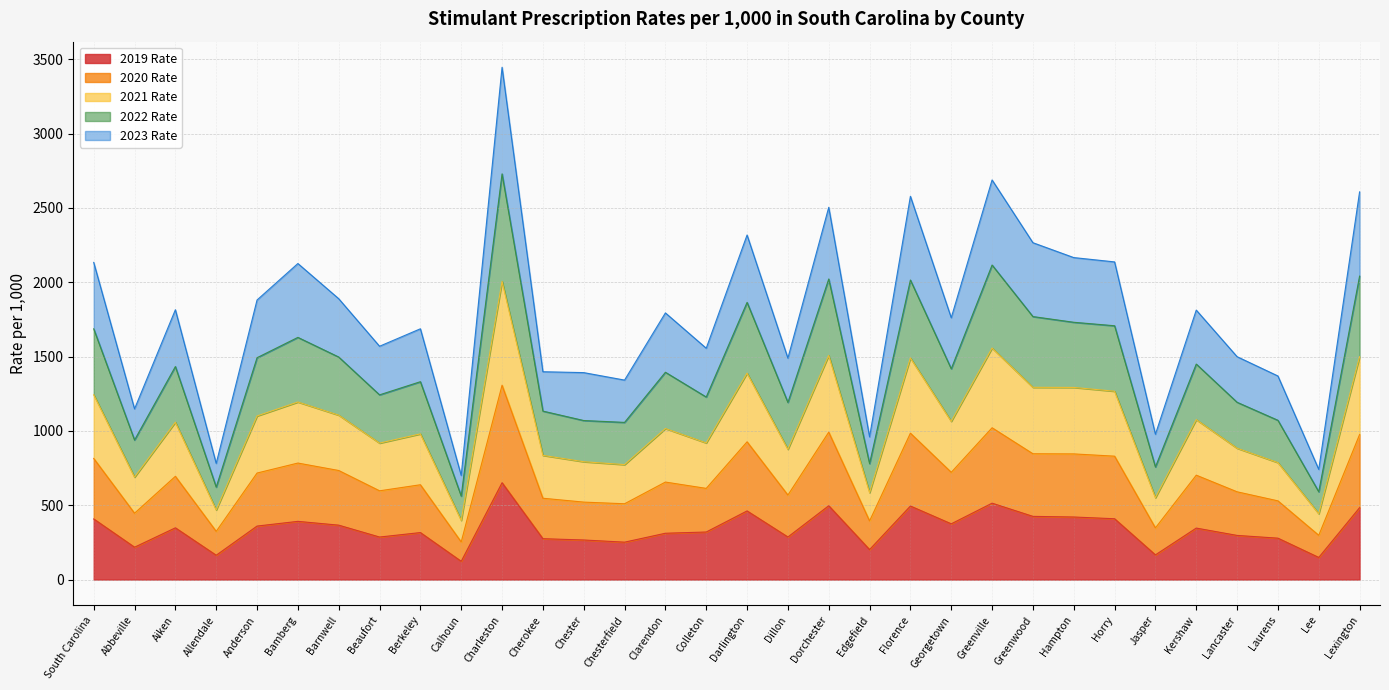

At which label does 2019 Rate reach its peak?

Charleston